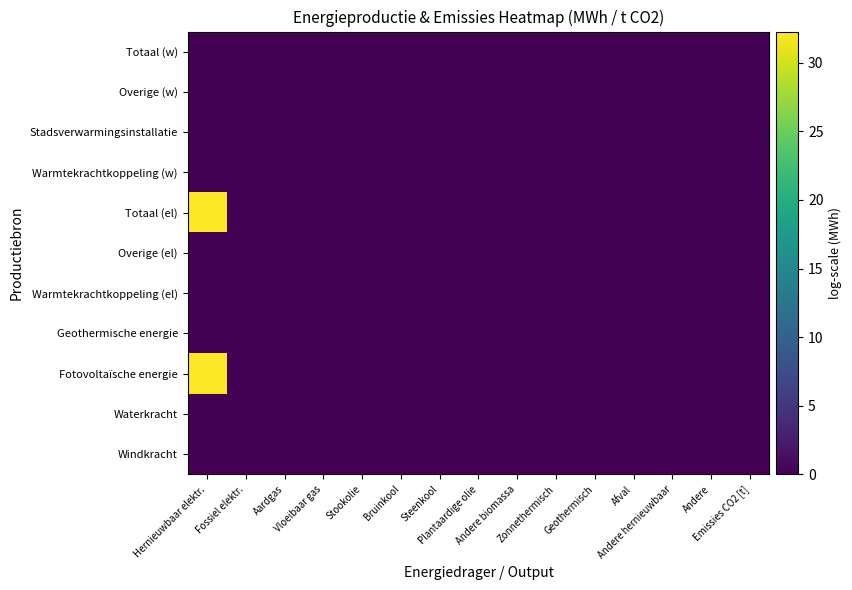

How many categories are shown in the chart?

15